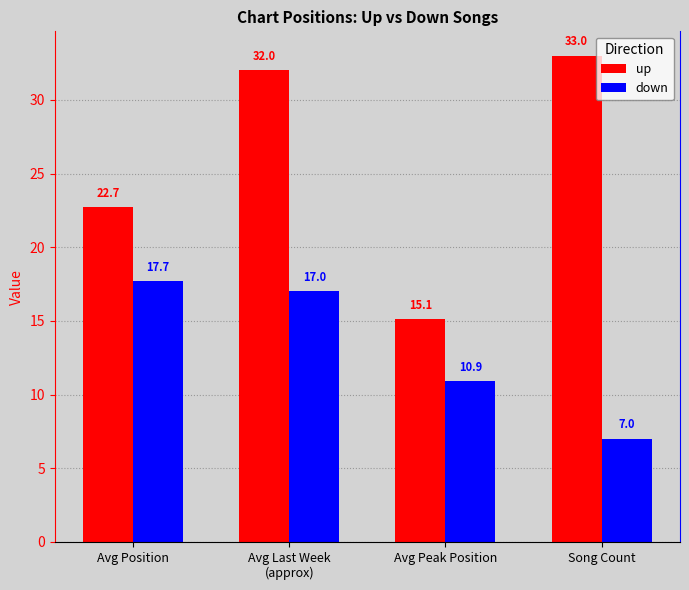

The value of down at Song Count is 12.5. True or false?

False